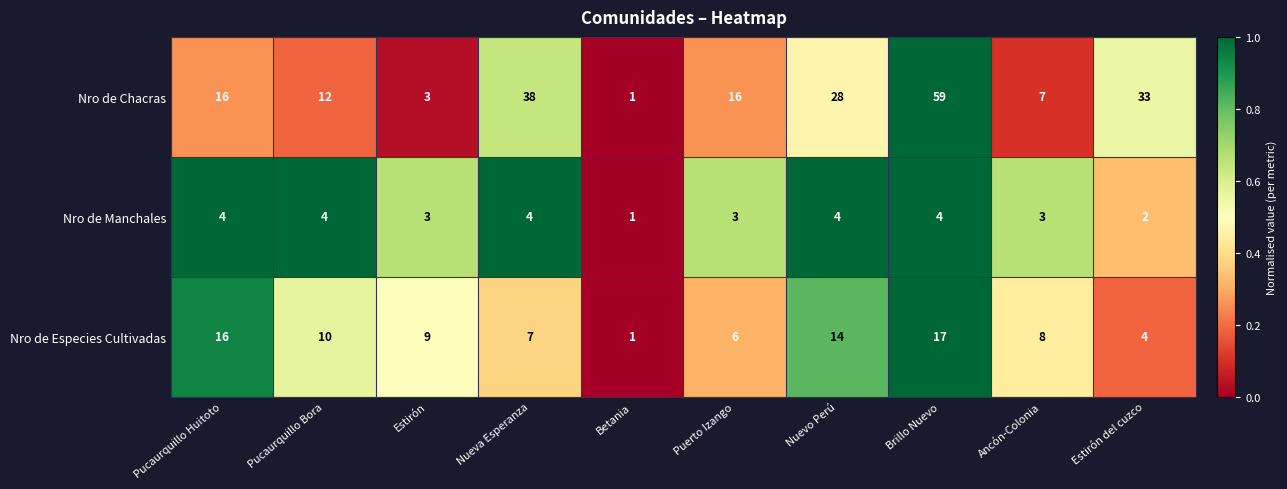

Reading right to left, list all the values displayed in this chart.

Nro de Chacras: Estirón del cuzco=33	Ancón-Colonia=7	Brillo Nuevo=59	Nuevo Perú=28	Puerto Izango=16	Betania=1	Nueva Esperanza=38	Estirón=3	Pucaurquillo Bora=12	Pucaurquillo Huitoto=16
Nro de Manchales: Estirón del cuzco=2	Ancón-Colonia=3	Brillo Nuevo=4	Nuevo Perú=4	Puerto Izango=3	Betania=1	Nueva Esperanza=4	Estirón=3	Pucaurquillo Bora=4	Pucaurquillo Huitoto=4
Nro de Especies Cultivadas: Estirón del cuzco=4	Ancón-Colonia=8	Brillo Nuevo=17	Nuevo Perú=14	Puerto Izango=6	Betania=1	Nueva Esperanza=7	Estirón=9	Pucaurquillo Bora=10	Pucaurquillo Huitoto=16